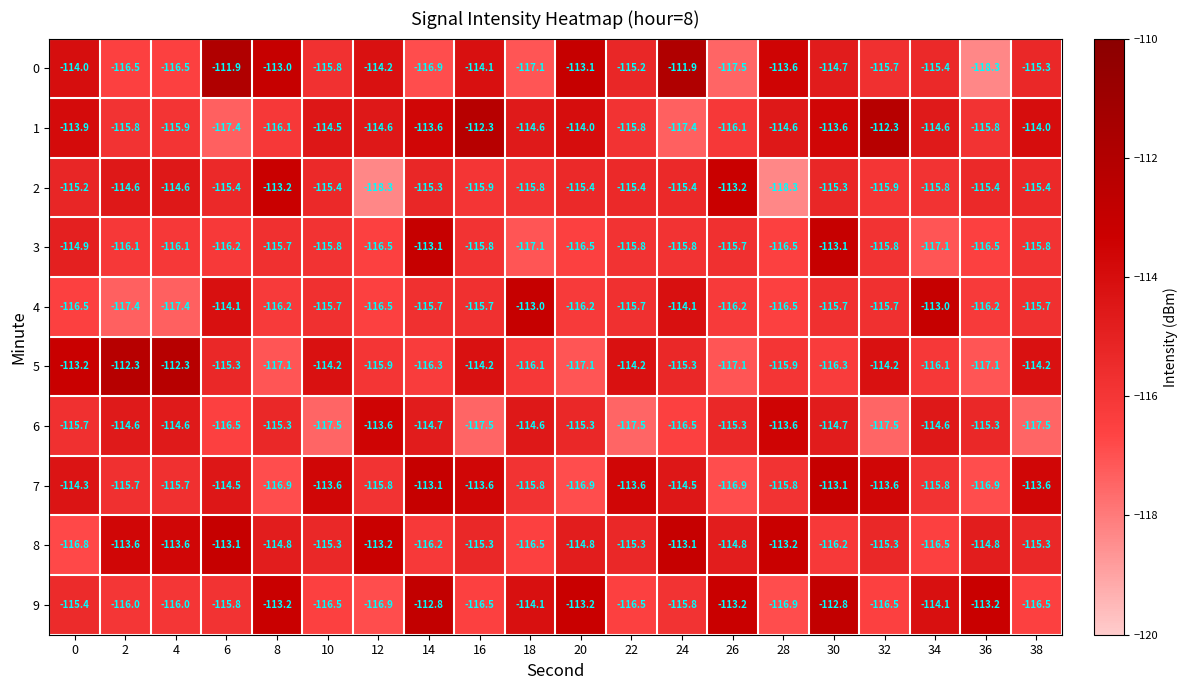

Is it true that 6 equals -115.3 at 26?

True